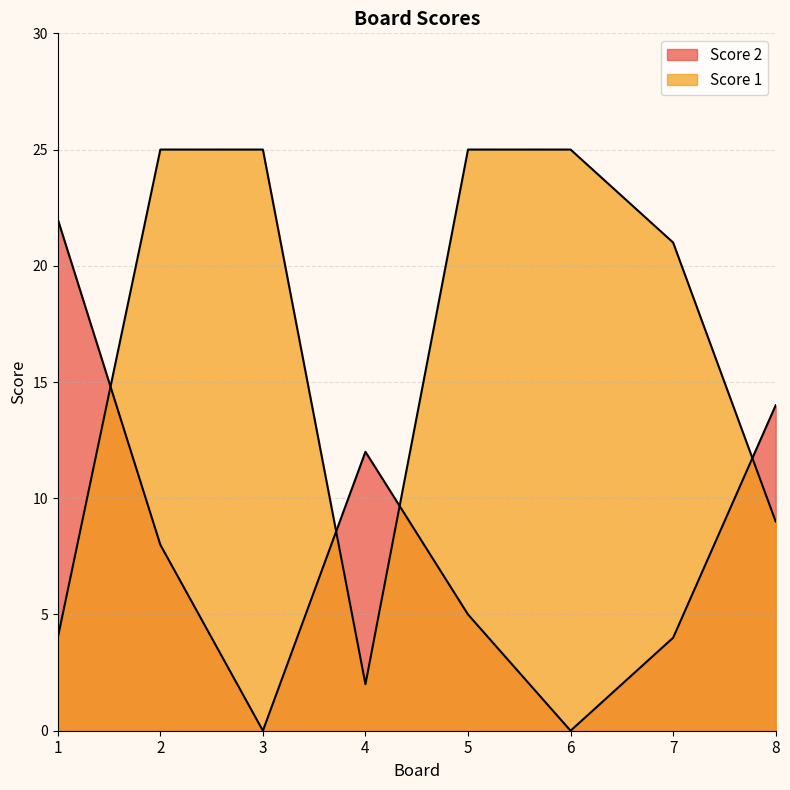

True or false: Score 1 and Score 2 cross at least once.

True